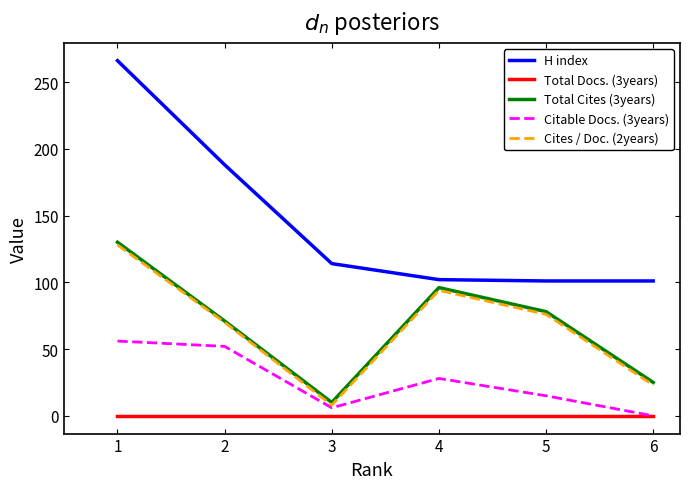

List the labels in order of Total Cites (3years) value, smallest first.

3, 6, 2, 5, 4, 1